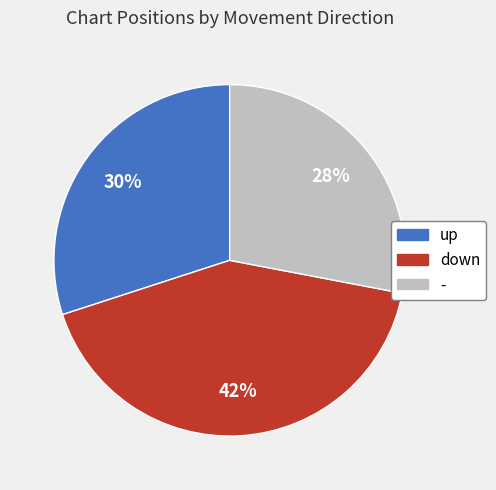

Rank the categories by value from lowest to highest.

-, up, down